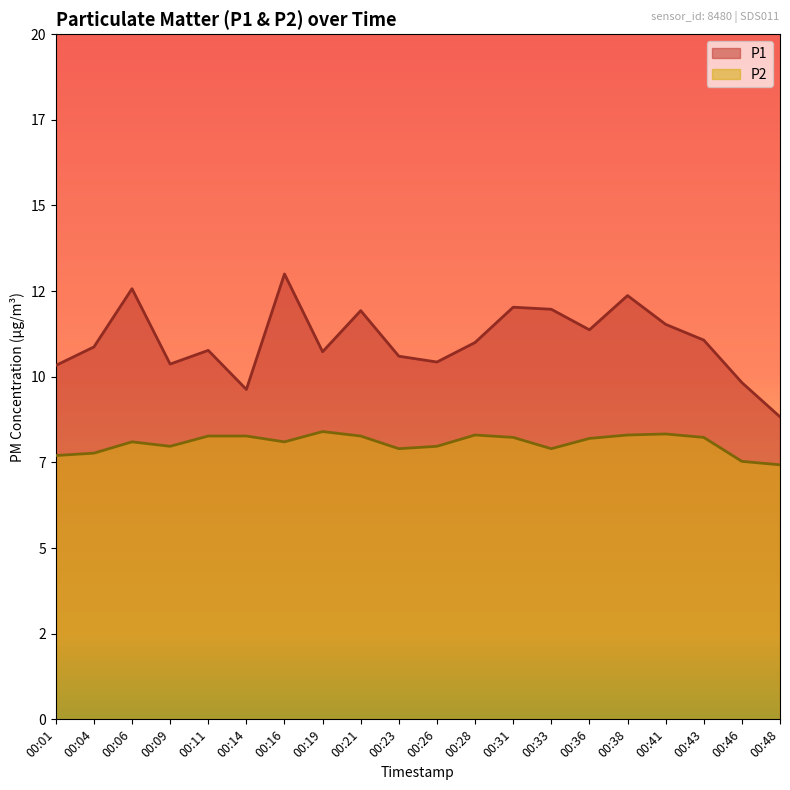

What is the approximate value of P2 at 00:26?

8.0